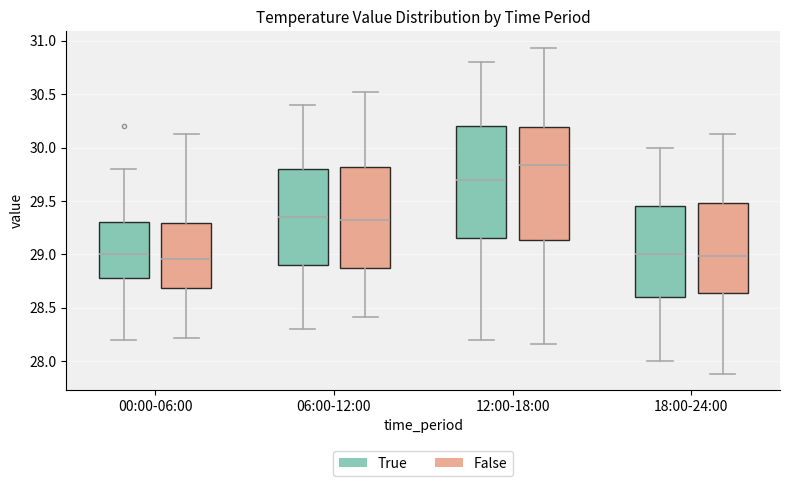

Reading left to right, transcribe this box plot: for each box, give where its median line is, the range the box spans, and where its two whiskers end, as read against the y-axis. The values are not printed on the chart, so give them approximately, as read against the axis.

00:00-06:00 (True): median 29.00, box 28.80 to 29.30, whiskers 28.20 to 29.80
00:00-06:00 (False): median 28.95, box 28.70 to 29.30, whiskers 28.20 to 30.15
06:00-12:00 (True): median 29.35, box 28.90 to 29.80, whiskers 28.30 to 30.40
06:00-12:00 (False): median 29.30, box 28.85 to 29.80, whiskers 28.40 to 30.50
12:00-18:00 (True): median 29.70, box 29.15 to 30.20, whiskers 28.20 to 30.80
12:00-18:00 (False): median 29.85, box 29.15 to 30.20, whiskers 28.15 to 30.95
18:00-24:00 (True): median 29.00, box 28.60 to 29.45, whiskers 28.00 to 30.00
18:00-24:00 (False): median 29.00, box 28.65 to 29.50, whiskers 27.90 to 30.15